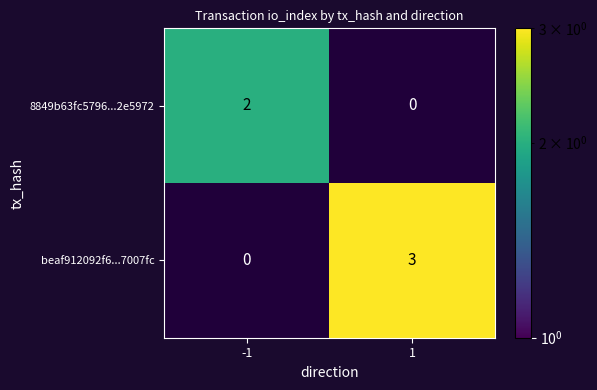

Is it true that 8849b63fc5796...2e5972 equals 2 at -1?

True